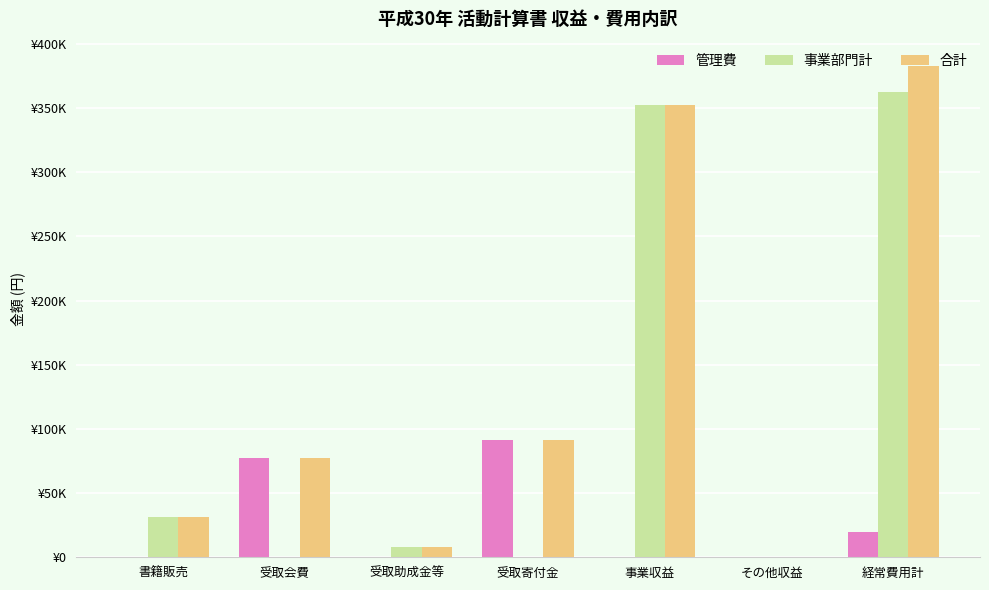

True or false: 管理費 has a value of 122243 at 受取会費.

False